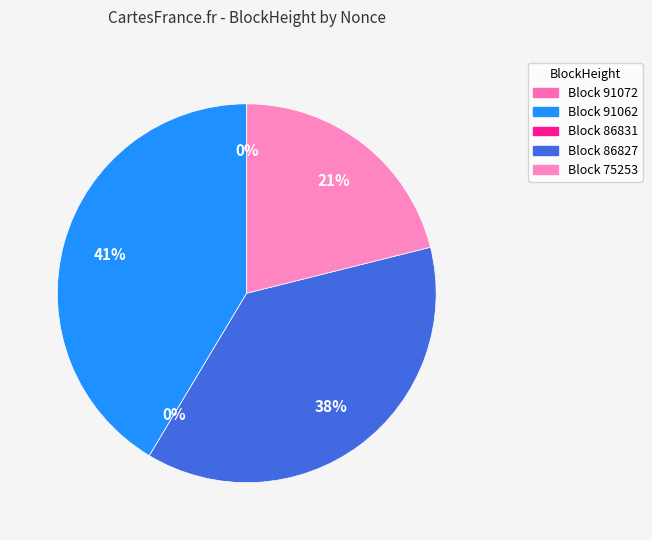

What percentage is the 75253 slice, to the nearest percent?

21%